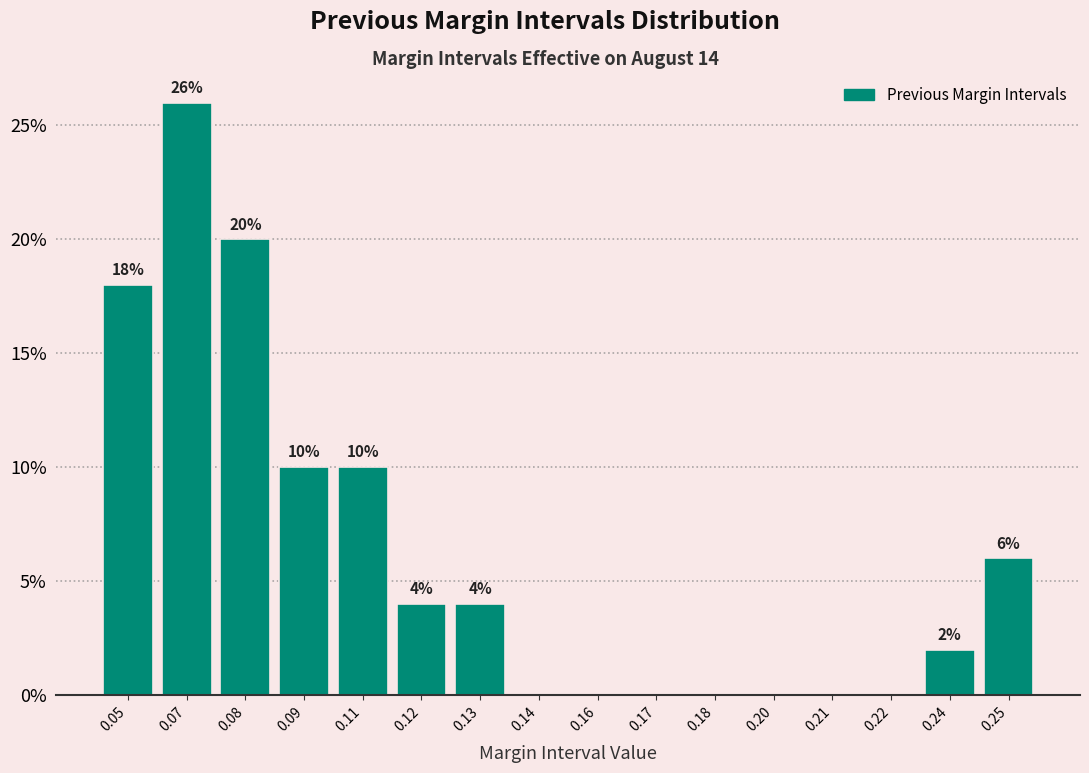

Reading left to right, list all the values displayed in this chart.

0.05=18	0.07=26	0.08=20	0.09=10	0.11=10	0.12=4	0.13=4	0.14=0	0.16=0	0.17=0	0.18=0	0.20=0	0.21=0	0.22=0	0.24=2	0.25=6